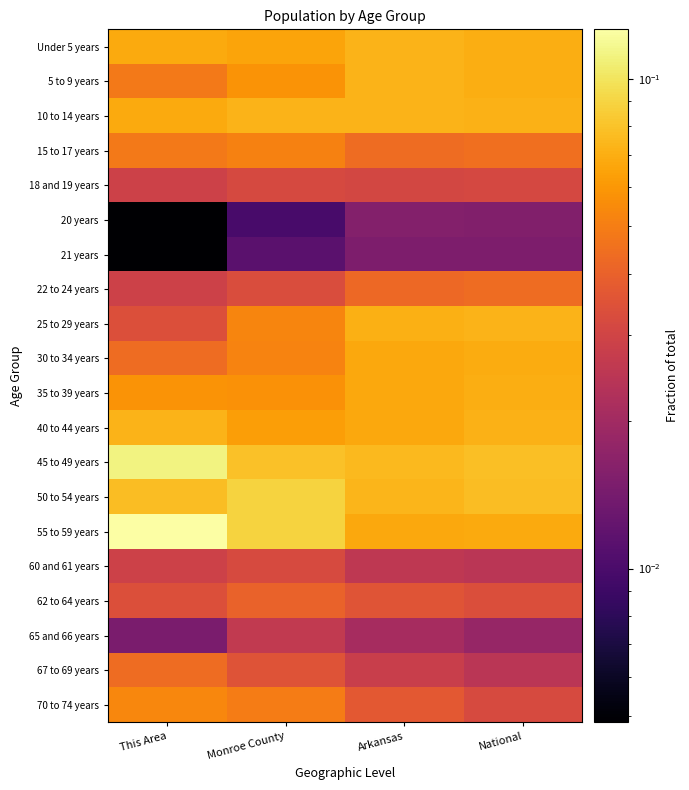

What is the difference between the highest and lowest values at Arkansas?

0.1